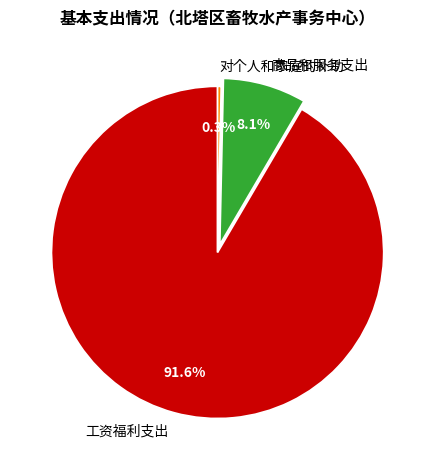

How many slices are in this pie chart?

3